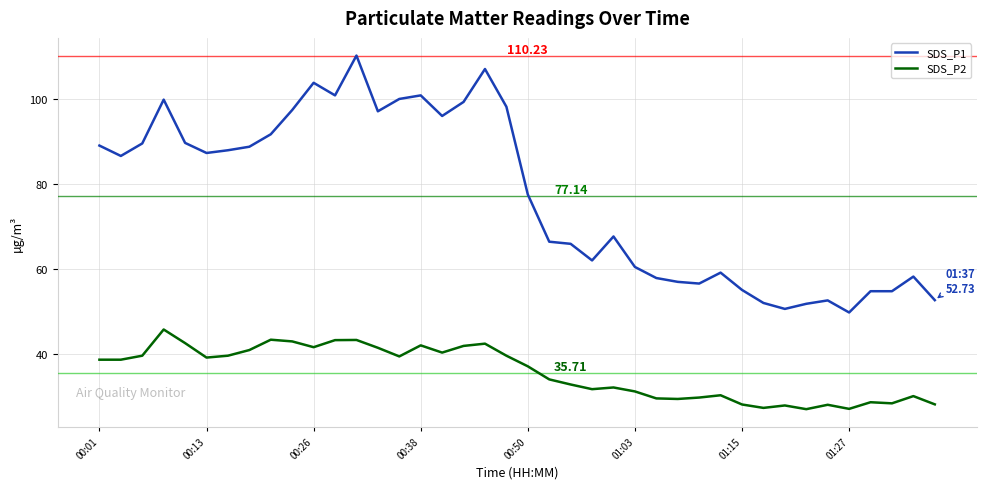

Rank the series by their average value, from lowest to highest.

SDS_P2, SDS_P1